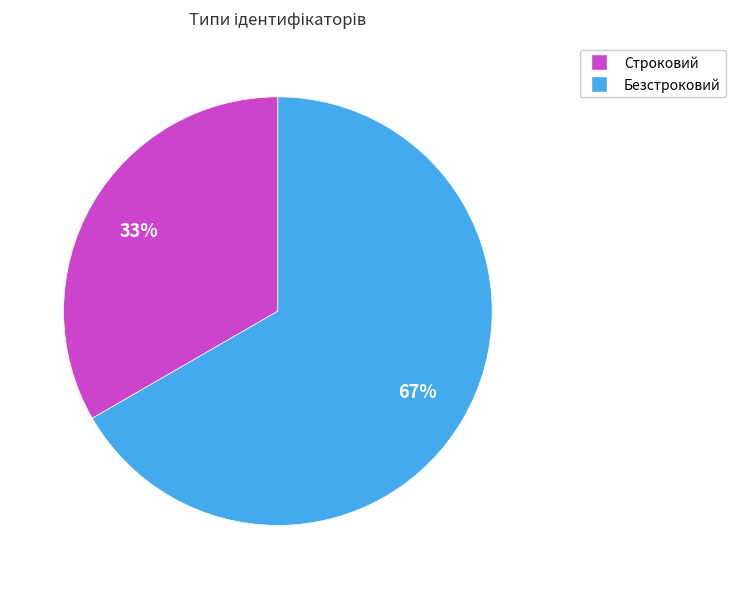

Which has a higher value, Безстроковий or Строковий?

Безстроковий